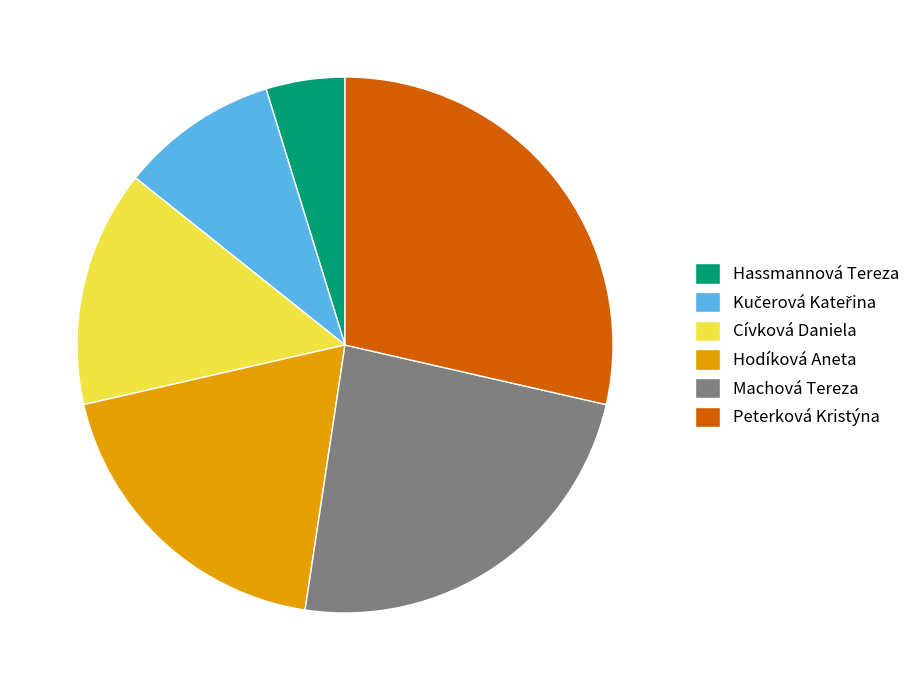

Is it true that Peterková Kristýna is 29% of the pie?

True